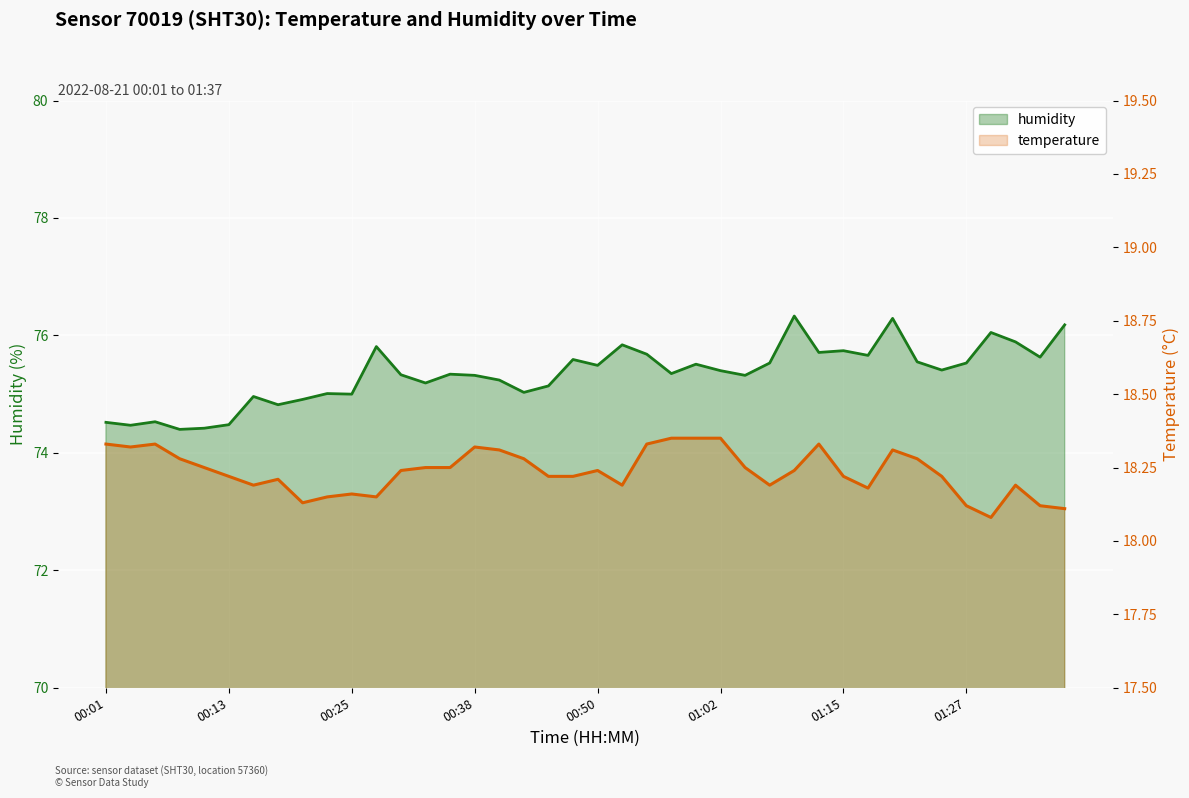

What is the value of the humidity point at the 9th from the left?

74.9